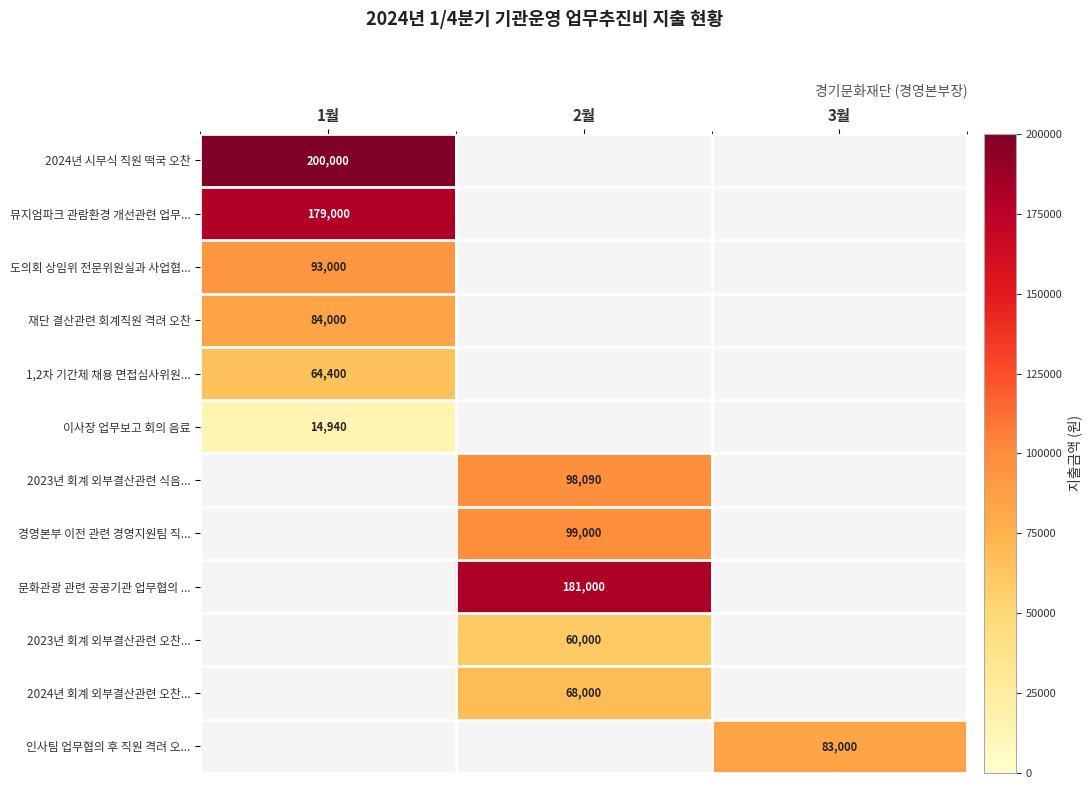

Is the value of 뮤지엄파크 관람환경 개선관련 업무... at 1월 greater than the value of 인사팀 업무협의 후 직원 격려 오... at 2월?

No